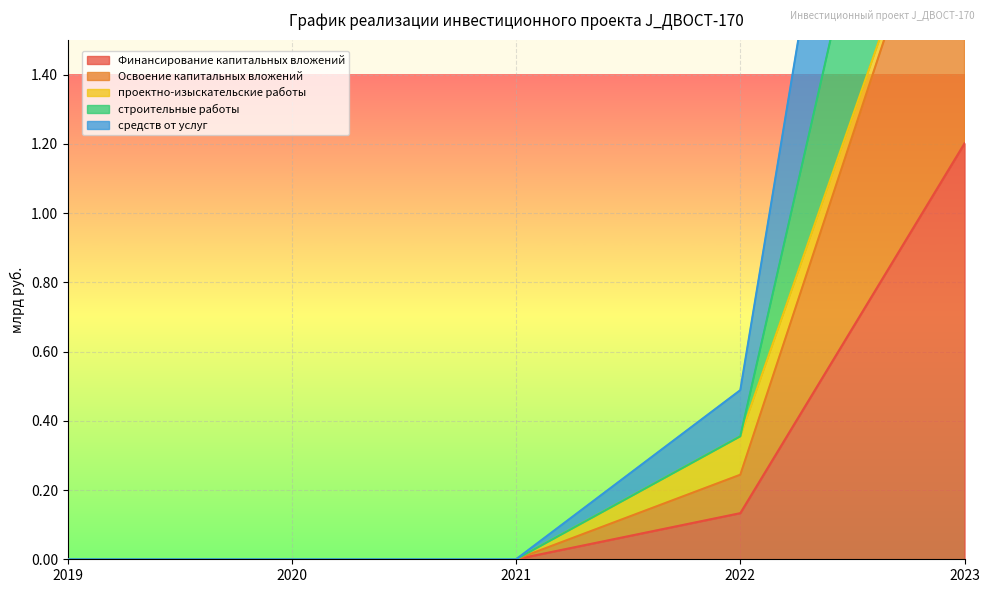

Is it true that Финансирование капитальных вложений equals 0.0 at 2020?

True